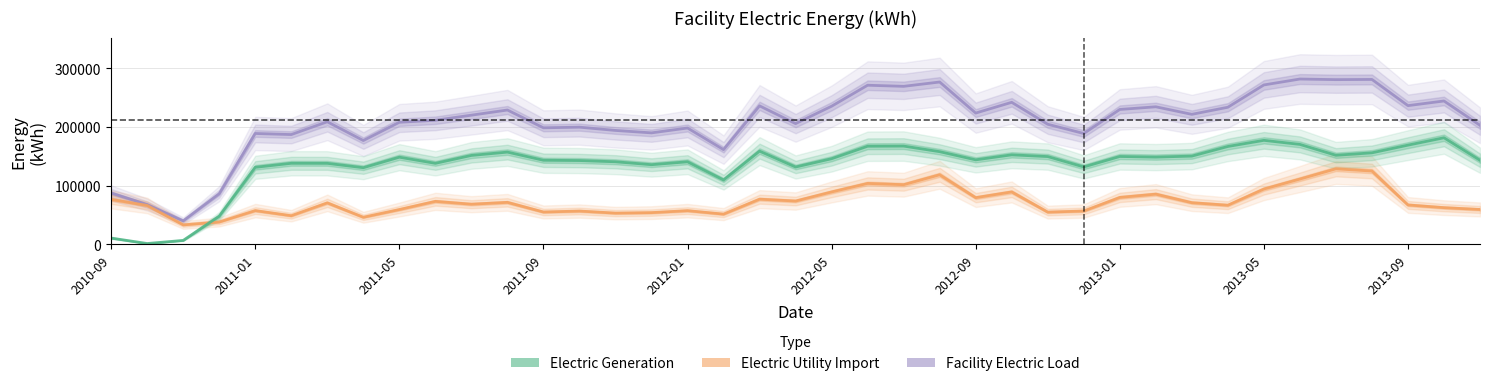

At which category is the sum across all series the highest?

33